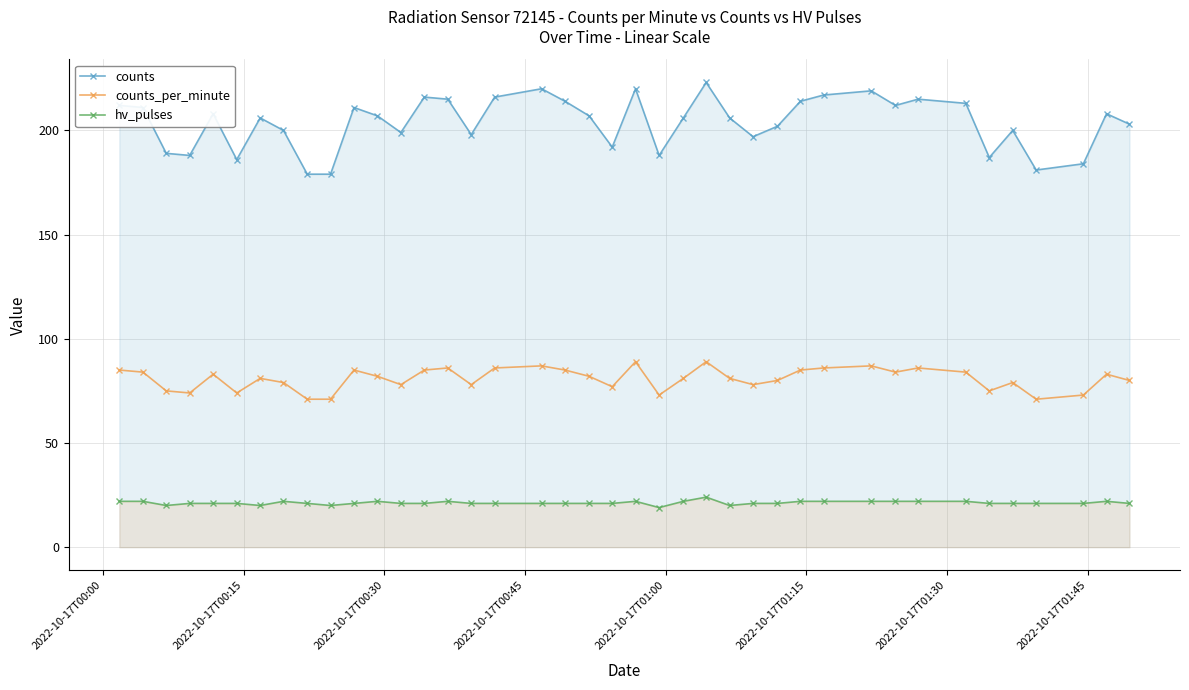

Rank the series by their average value, from lowest to highest.

hv_pulses, counts_per_minute, counts